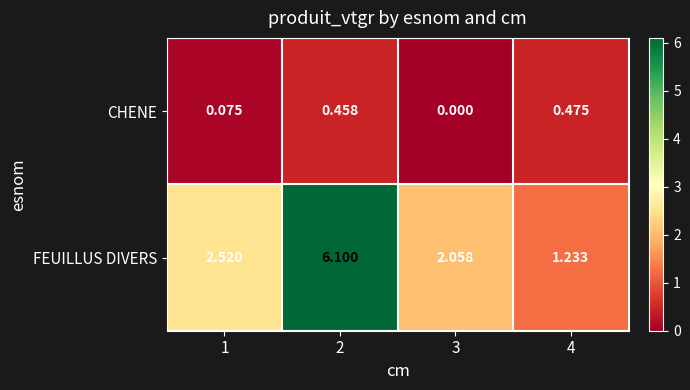

At how many categories does at least one series exceed 5?

1